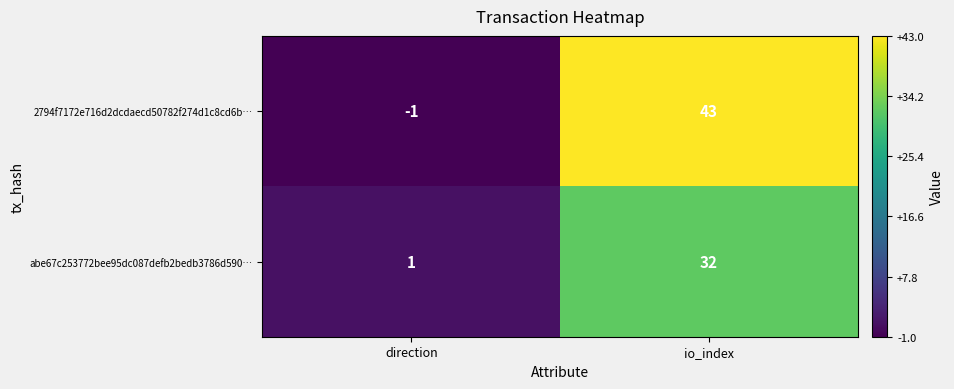

What is the difference between the abe67c253772bee95dc087defb2bedb3786d590… values at direction and io_index?

31